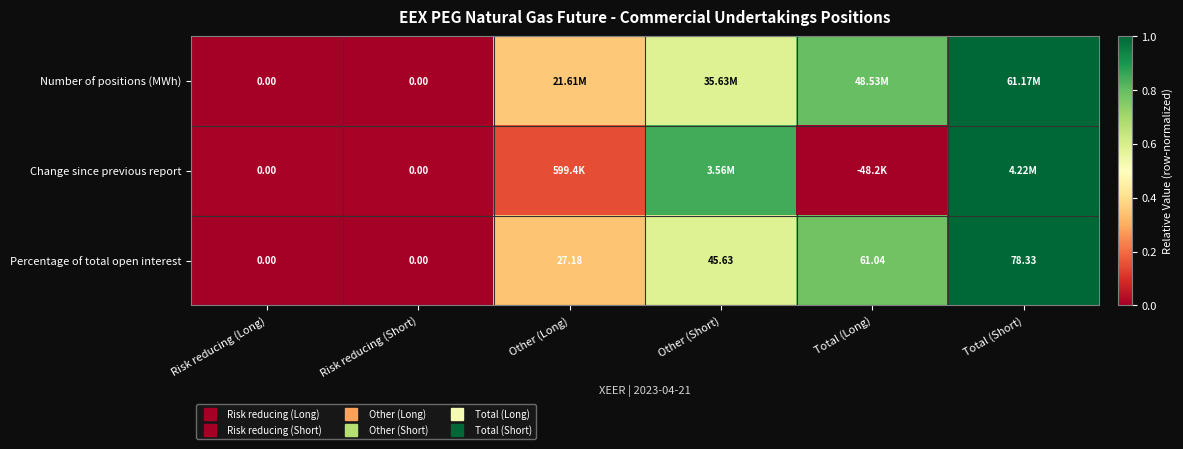

What is the average value of the Change since previous report series?

0.3